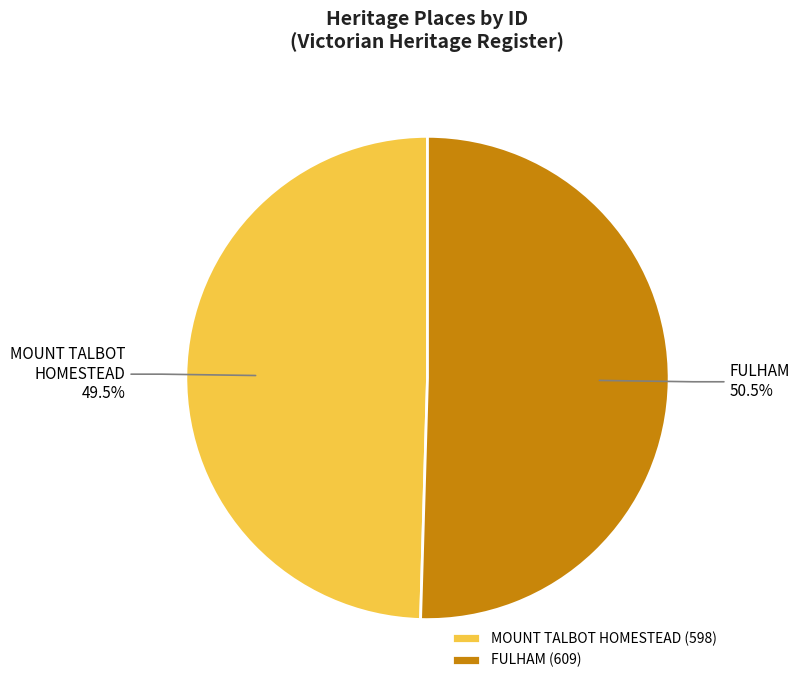

Which category accounts for the majority?

FULHAM